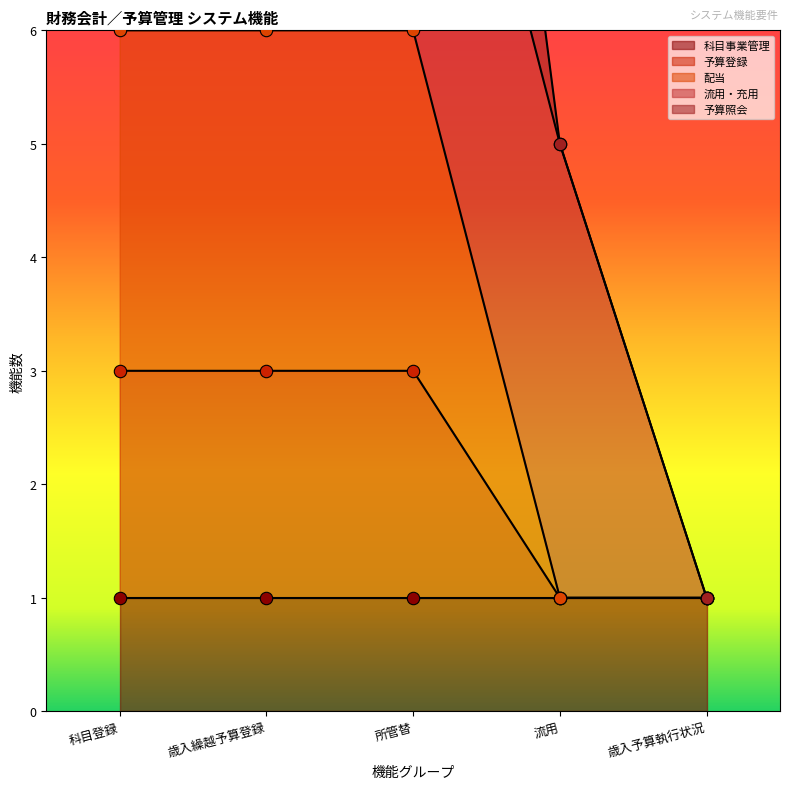

Which series reaches the minimum Y coordinate?

予算登録